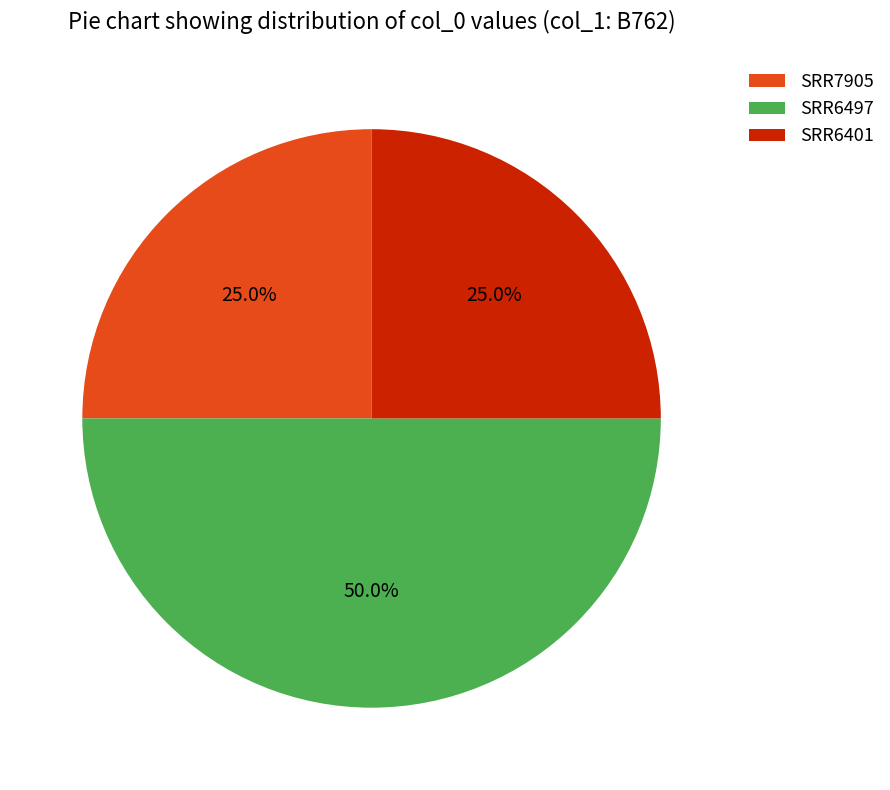

True or false: SRR7905 accounts for 25% of the total.

True